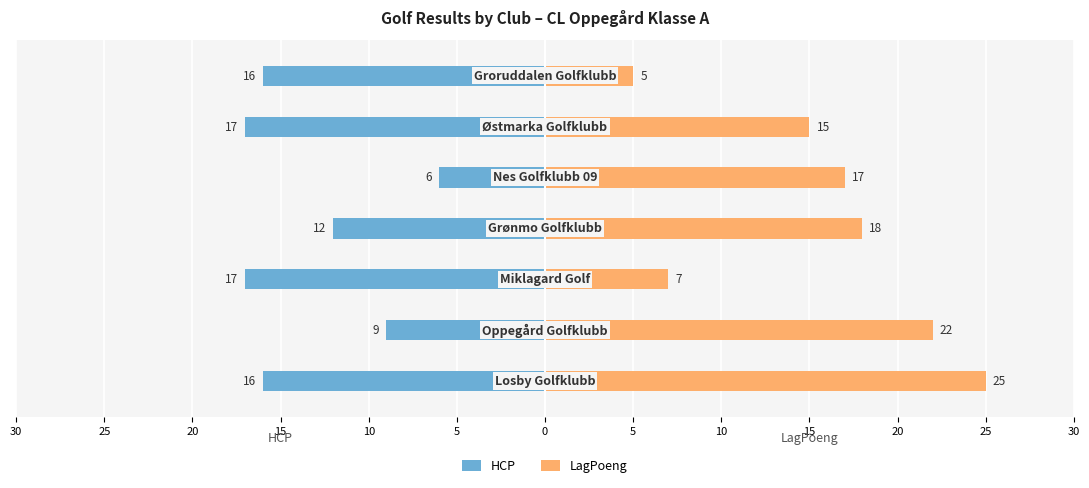

How many values in the HCP series exceed -16?

3